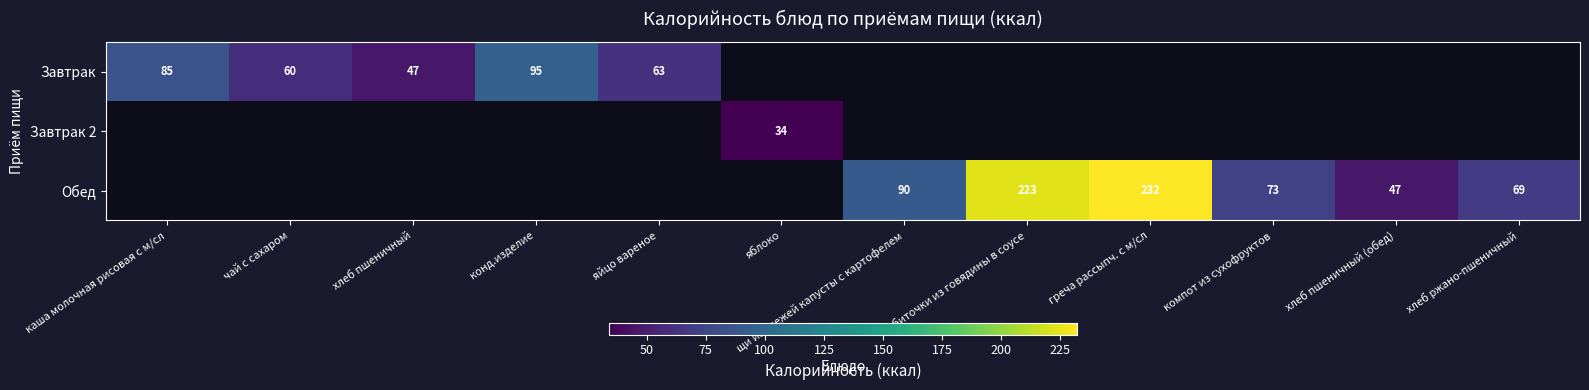

The value of Завтрак at чай с сахаром is 16. True or false?

False